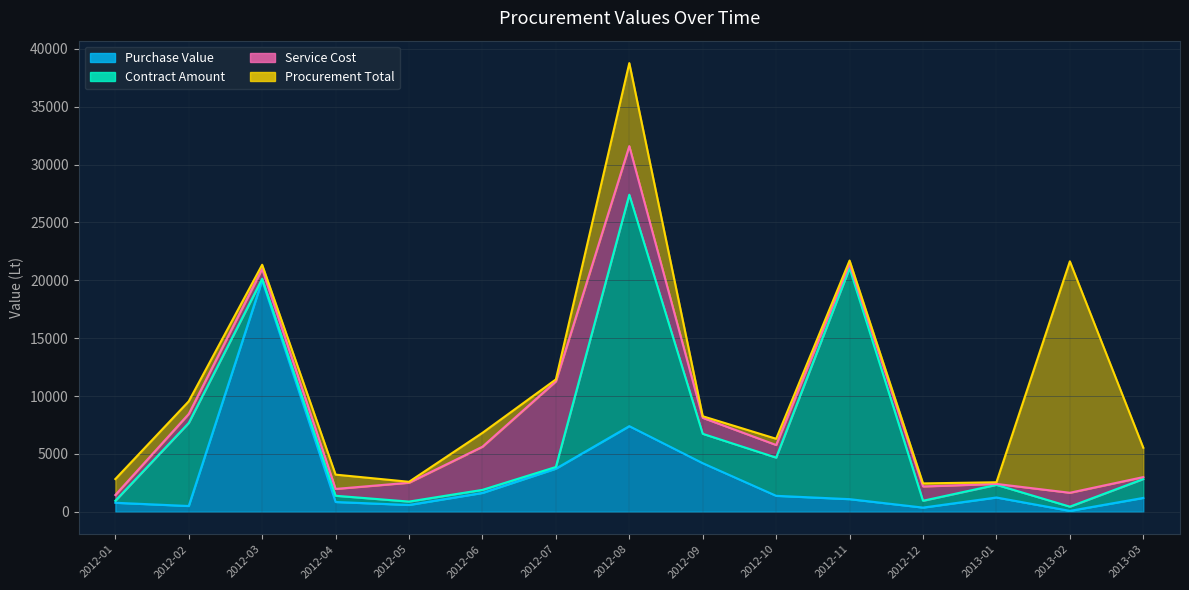

What is the total value across all series at 2012-03?

21348